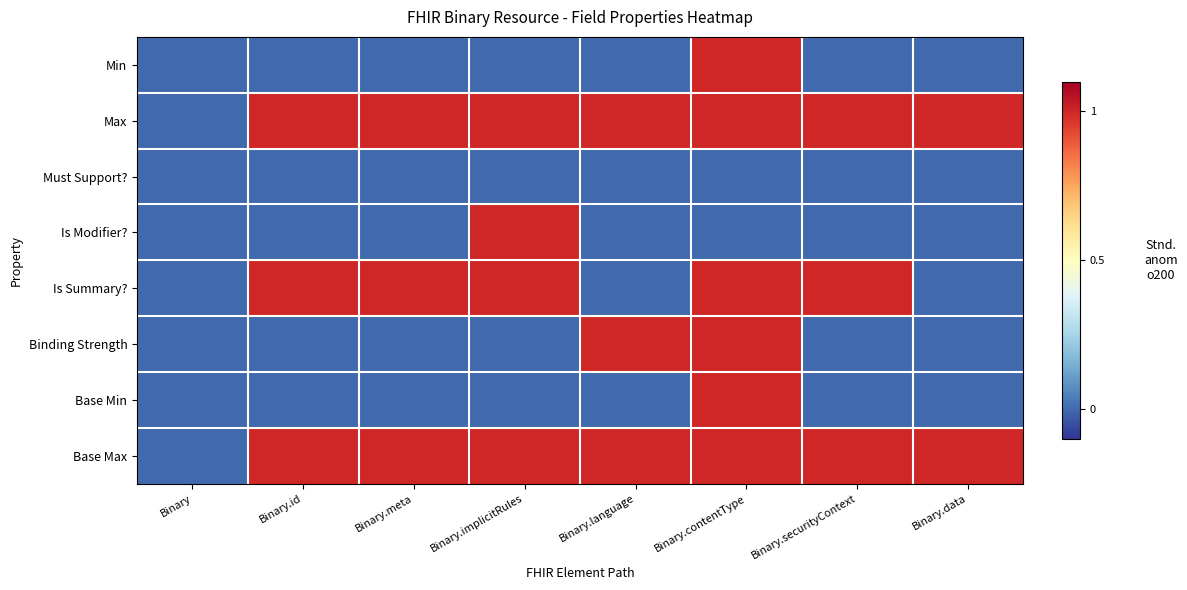

Reading right to left, extract all data points from this chart.

Min: Binary.data=0	Binary.securityContext=0	Binary.contentType=1	Binary.language=0	Binary.implicitRules=0	Binary.meta=0	Binary.id=0	Binary=0
Max: Binary.data=1	Binary.securityContext=1	Binary.contentType=1	Binary.language=1	Binary.implicitRules=1	Binary.meta=1	Binary.id=1	Binary=0
Must Support?: Binary.data=0	Binary.securityContext=0	Binary.contentType=0	Binary.language=0	Binary.implicitRules=0	Binary.meta=0	Binary.id=0	Binary=0
Is Modifier?: Binary.data=0	Binary.securityContext=0	Binary.contentType=0	Binary.language=0	Binary.implicitRules=1	Binary.meta=0	Binary.id=0	Binary=0
Is Summary?: Binary.data=0	Binary.securityContext=1	Binary.contentType=1	Binary.language=0	Binary.implicitRules=1	Binary.meta=1	Binary.id=1	Binary=0
Binding Strength: Binary.data=0	Binary.securityContext=0	Binary.contentType=1	Binary.language=1	Binary.implicitRules=0	Binary.meta=0	Binary.id=0	Binary=0
Base Min: Binary.data=0	Binary.securityContext=0	Binary.contentType=1	Binary.language=0	Binary.implicitRules=0	Binary.meta=0	Binary.id=0	Binary=0
Base Max: Binary.data=1	Binary.securityContext=1	Binary.contentType=1	Binary.language=1	Binary.implicitRules=1	Binary.meta=1	Binary.id=1	Binary=0